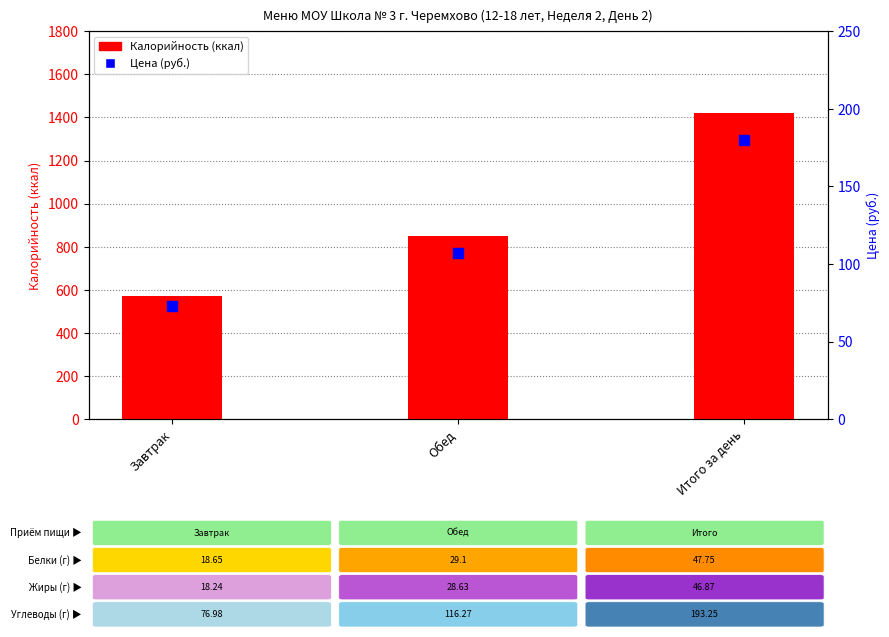

What is the total value across all series at Завтрак?

645.8